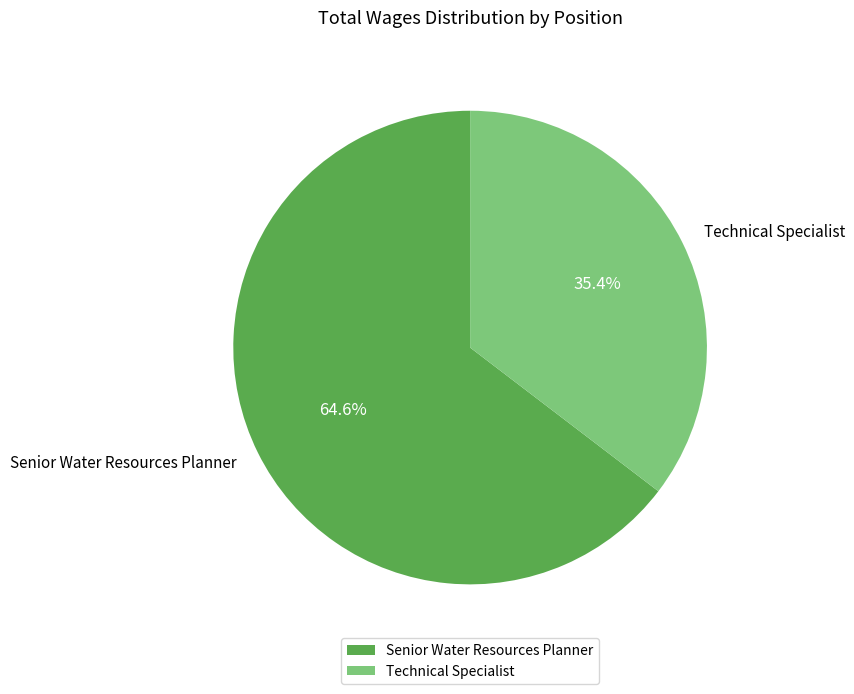

What is the largest slice in the pie chart?

Senior Water Resources Planner